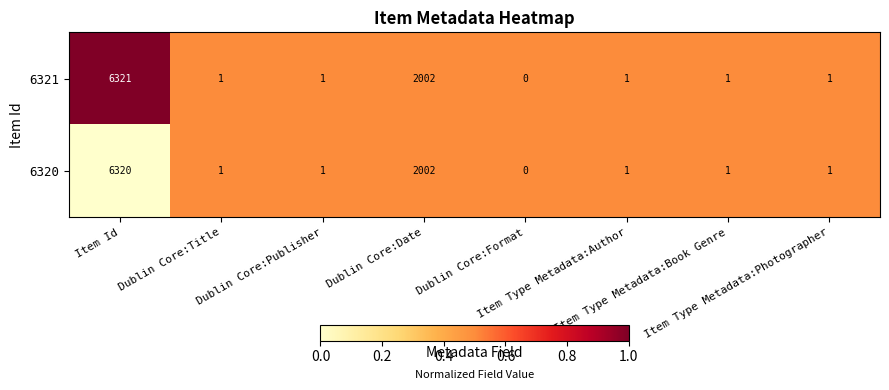

Which series has the largest range (max minus min)?

6321